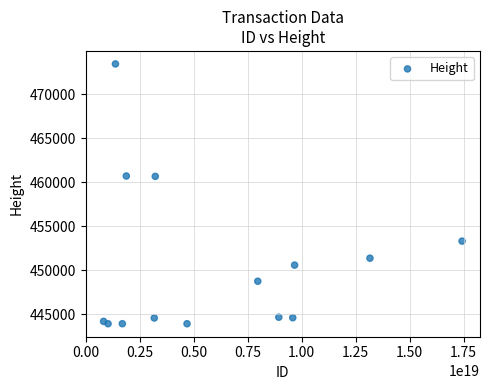

What is the range of Y values (max minus min)?

29486